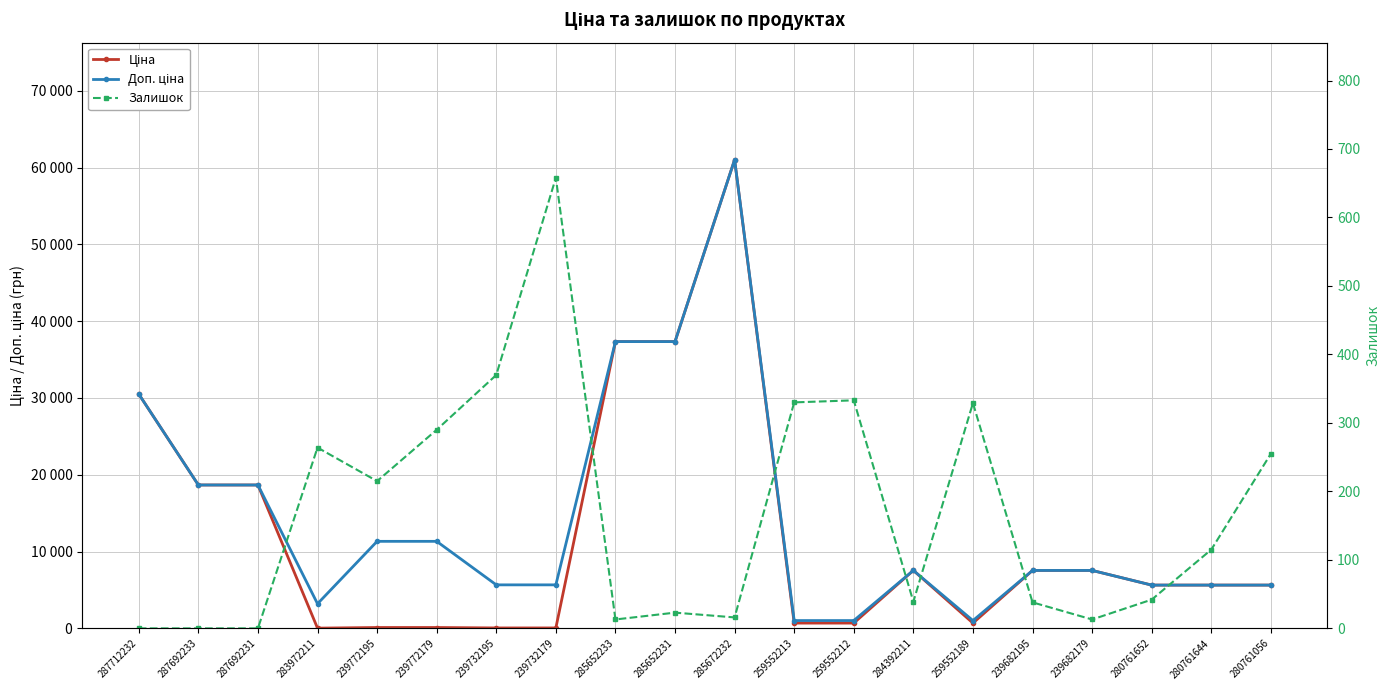

Is the value of Доп. ціна at 239732179 greater than the value of Ціна at 284392211?

No